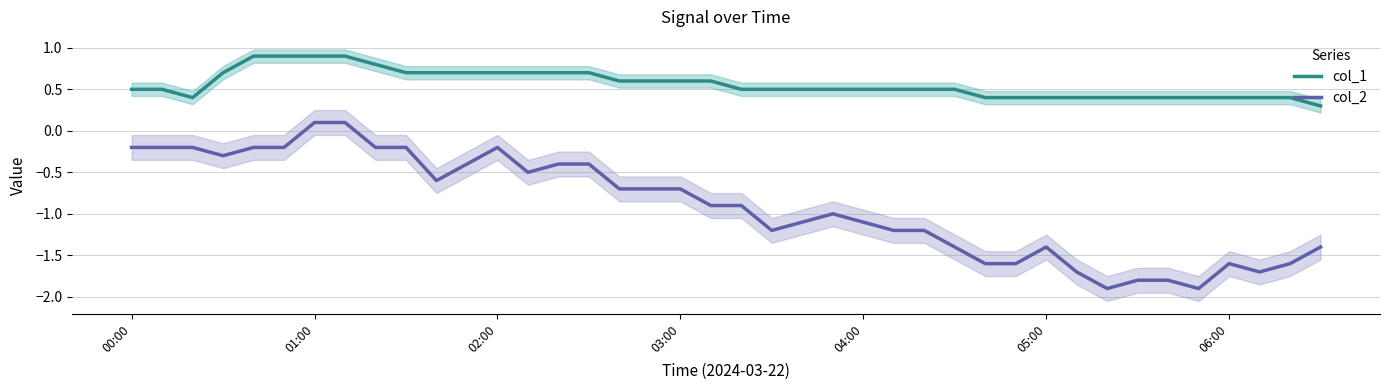

What is the maximum value for col_1?

0.9